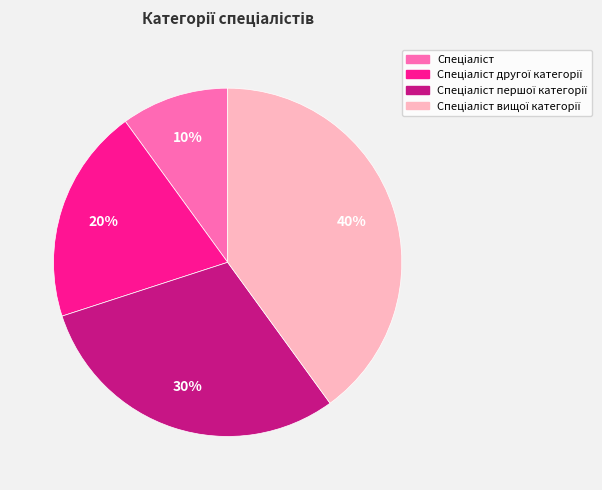

To the nearest percent, what is the average slice percentage?

25%